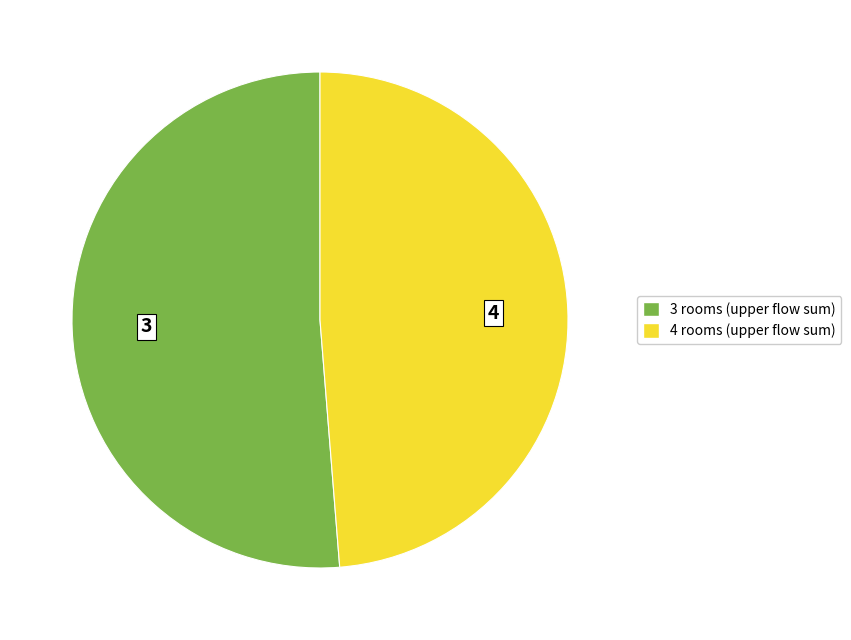

What is the smallest slice in the pie chart?

4 rooms (upper flow sum)